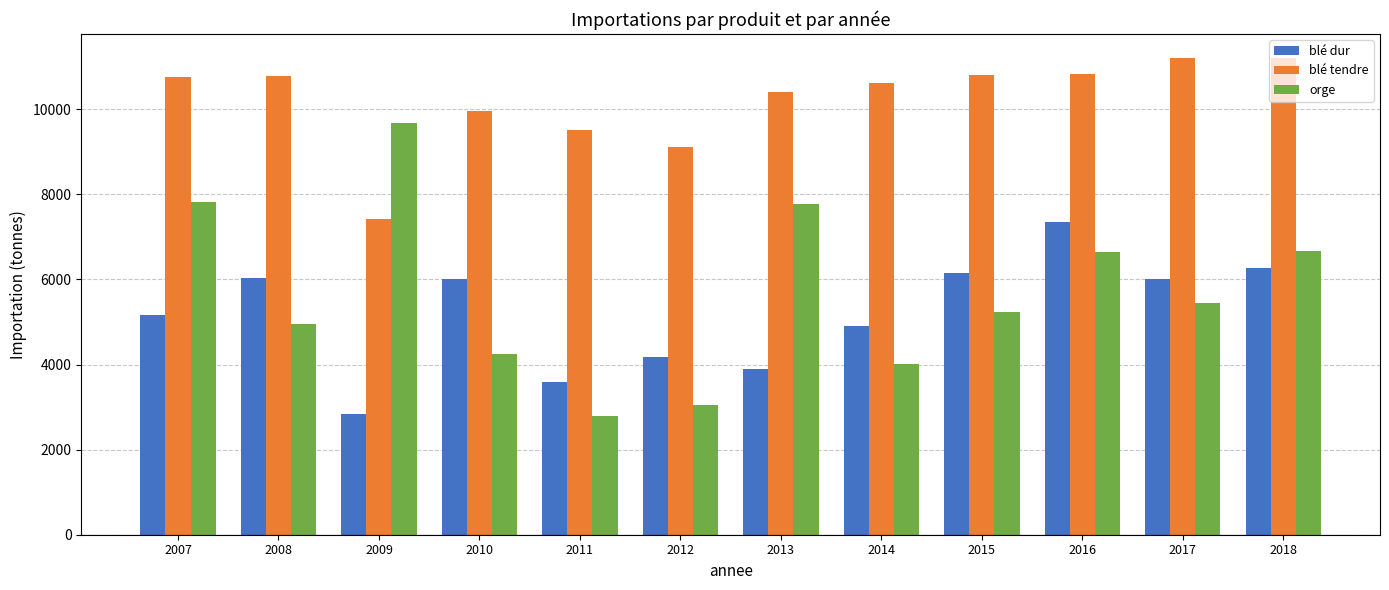

The orge series shows 2771 at 2008. True or false?

False